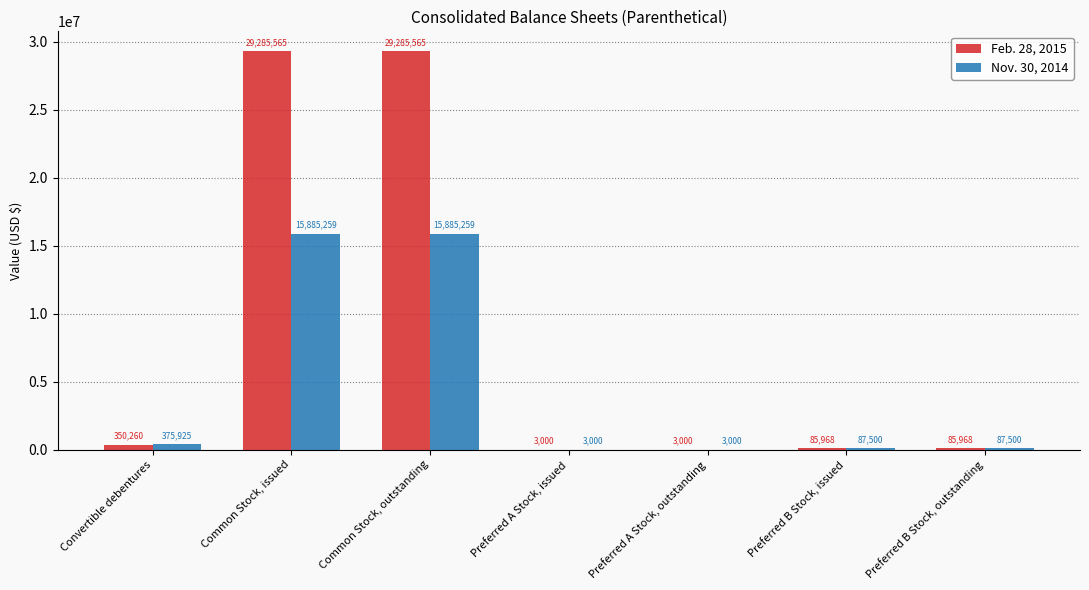

Reading right to left, list all the values displayed in this chart.

Feb. 28, 2015: 85968	85968	3000	3000	29285565	29285565	350260
Nov. 30, 2014: 87500	87500	3000	3000	15885259	15885259	375925